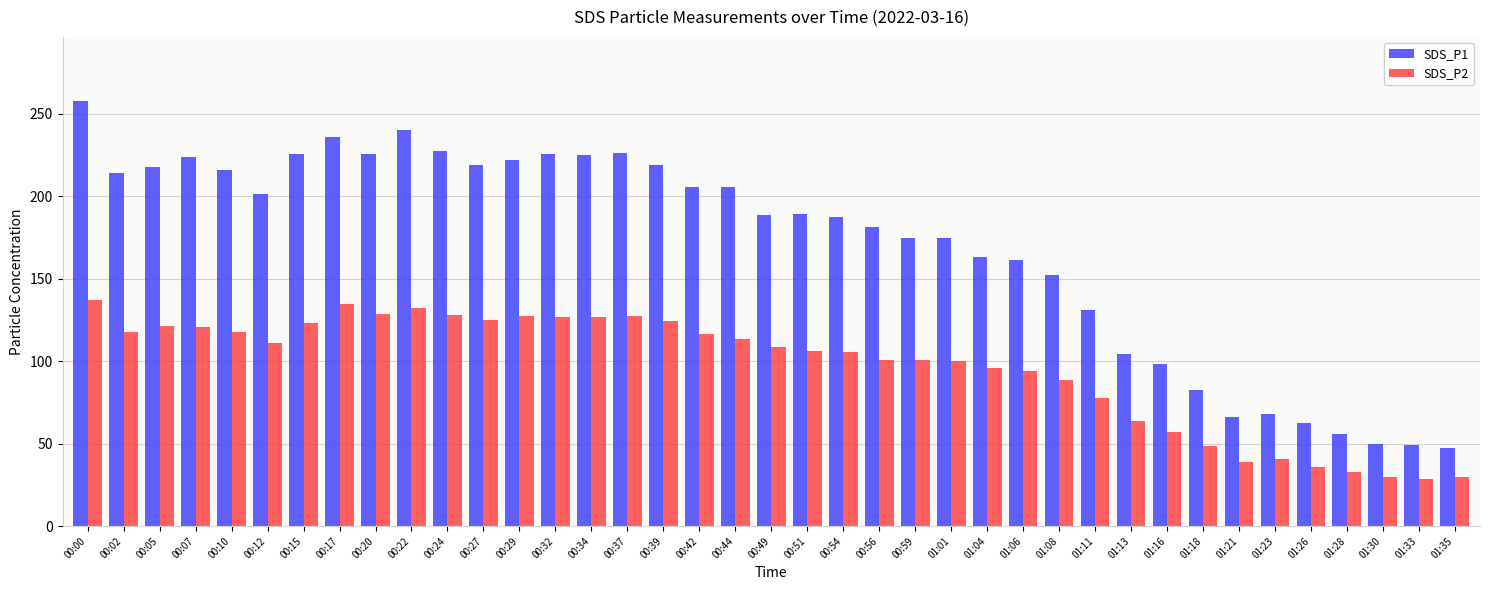

What position from the left is 00:56?

23